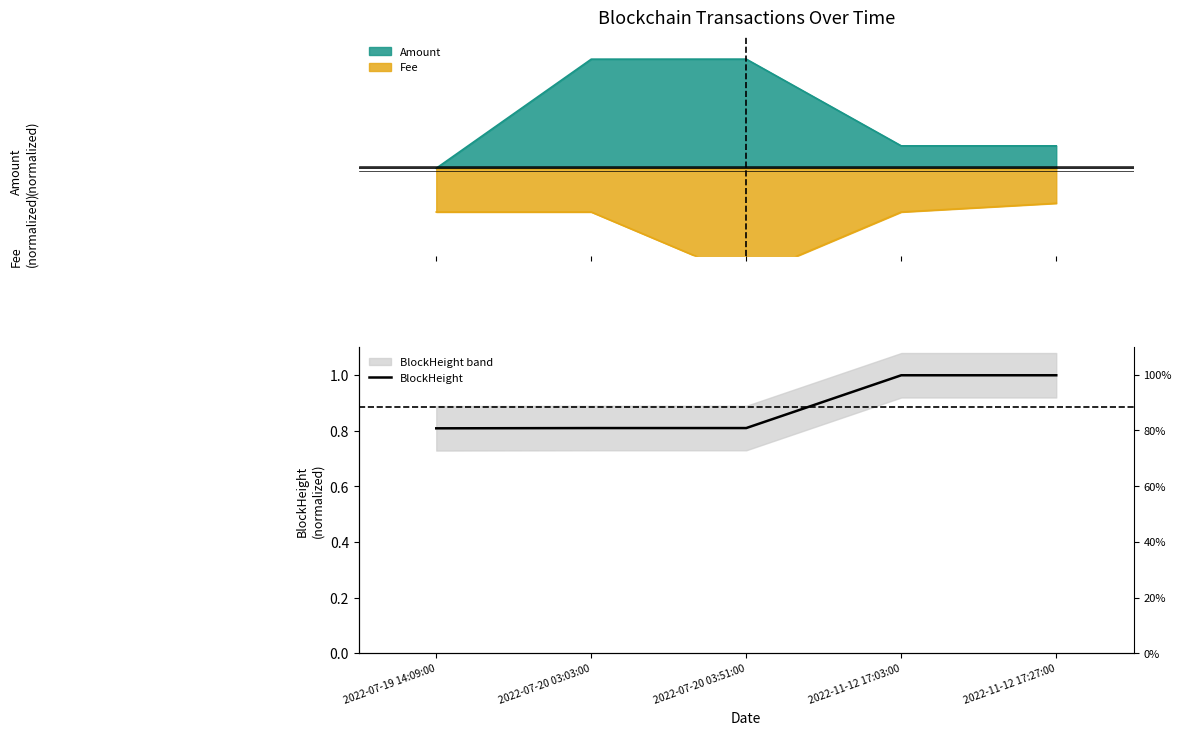

Reading left to right, what are all the values shown in this chart?

0.8	0.8	0.8	1.0	1.0